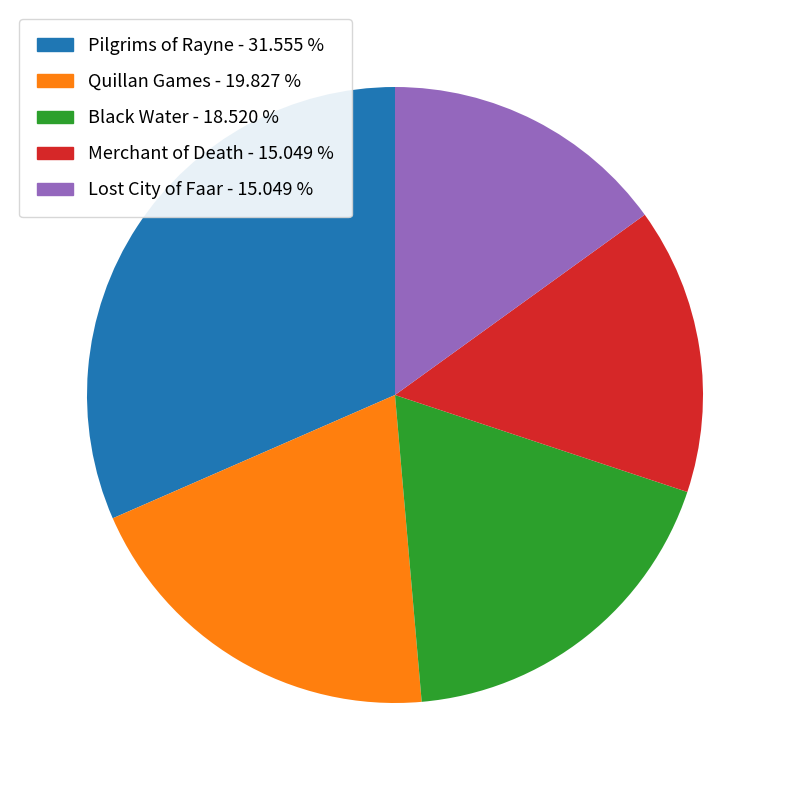

Between Black Water and Lost City of Faar, which is larger?

Black Water